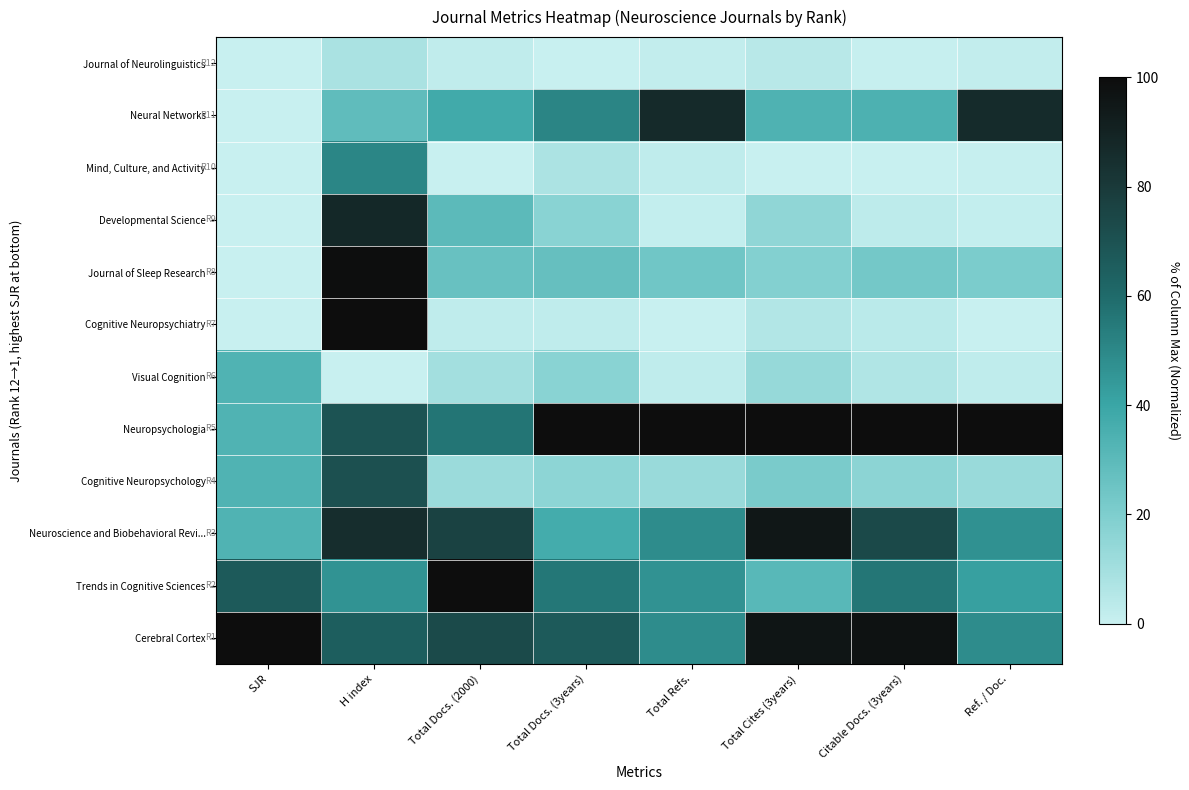

Reading left to right, what are all the values shown in this chart?

Journal of Neurolinguistics: SJR=0.0	H index=8.1	Total Docs. (2000)=2.0	Total Docs. (3years)=0.0	Total Refs.=1.9	Total Cites (3years)=4.7	Citable Docs. (3years)=0.7	Ref. / Doc.=1.7
Neural Networks: SJR=0.0	H index=28.8	Total Docs. (2000)=37.7	Total Docs. (3years)=51.0	Total Refs.=87.1	Total Cites (3years)=33.7	Citable Docs. (3years)=34.3	Ref. / Doc.=86.1
Mind, Culture, and Activity: SJR=0.0	H index=50.4	Total Docs. (2000)=0.0	Total Docs. (3years)=7.5	Total Refs.=2.5	Total Cites (3years)=0.0	Citable Docs. (3years)=0.0	Ref. / Doc.=0.6
Developmental Science: SJR=0.0	H index=87.8	Total Docs. (2000)=30.0	Total Docs. (3years)=17.0	Total Refs.=1.4	Total Cites (3years)=15.0	Citable Docs. (3years)=3.0	Ref. / Doc.=1.4
Journal of Sleep Research: SJR=0.0	H index=99.0	Total Docs. (2000)=26.3	Total Docs. (3years)=27.2	Total Refs.=24.0	Total Cites (3years)=18.7	Citable Docs. (3years)=23.0	Ref. / Doc.=21.1
Cognitive Neuropsychiatry: SJR=0.0	H index=100.0	Total Docs. (2000)=2.4	Total Docs. (3years)=2.7	Total Refs.=0.0	Total Cites (3years)=5.9	Citable Docs. (3years)=3.8	Ref. / Doc.=0.0
Visual Cognition: SJR=33.3	H index=0.0	Total Docs. (2000)=10.1	Total Docs. (3years)=17.0	Total Refs.=2.5	Total Cites (3years)=13.5	Citable Docs. (3years)=6.6	Ref. / Doc.=2.5
Neuropsychologia: SJR=33.3	H index=69.3	Total Docs. (2000)=56.6	Total Docs. (3years)=100.0	Total Refs.=100.0	Total Cites (3years)=100.0	Citable Docs. (3years)=100.0	Ref. / Doc.=100.0
Cognitive Neuropsychology: SJR=33.3	H index=70.7	Total Docs. (2000)=12.1	Total Docs. (3years)=15.6	Total Refs.=12.7	Total Cites (3years)=21.4	Citable Docs. (3years)=16.2	Ref. / Doc.=12.7
Neuroscience and Biobehavioral Revi...: SJR=33.3	H index=85.5	Total Docs. (2000)=76.4	Total Docs. (3years)=36.7	Total Refs.=48.8	Total Cites (3years)=95.3	Citable Docs. (3years)=73.8	Ref. / Doc.=47.1
Trends in Cognitive Sciences: SJR=66.7	H index=46.4	Total Docs. (2000)=100.0	Total Docs. (3years)=55.8	Total Refs.=46.6	Total Cites (3years)=31.0	Citable Docs. (3years)=56.0	Ref. / Doc.=42.1
Cerebral Cortex: SJR=100.0	H index=65.2	Total Docs. (2000)=73.4	Total Docs. (3years)=66.7	Total Refs.=48.8	Total Cites (3years)=95.9	Citable Docs. (3years)=97.4	Ref. / Doc.=48.5